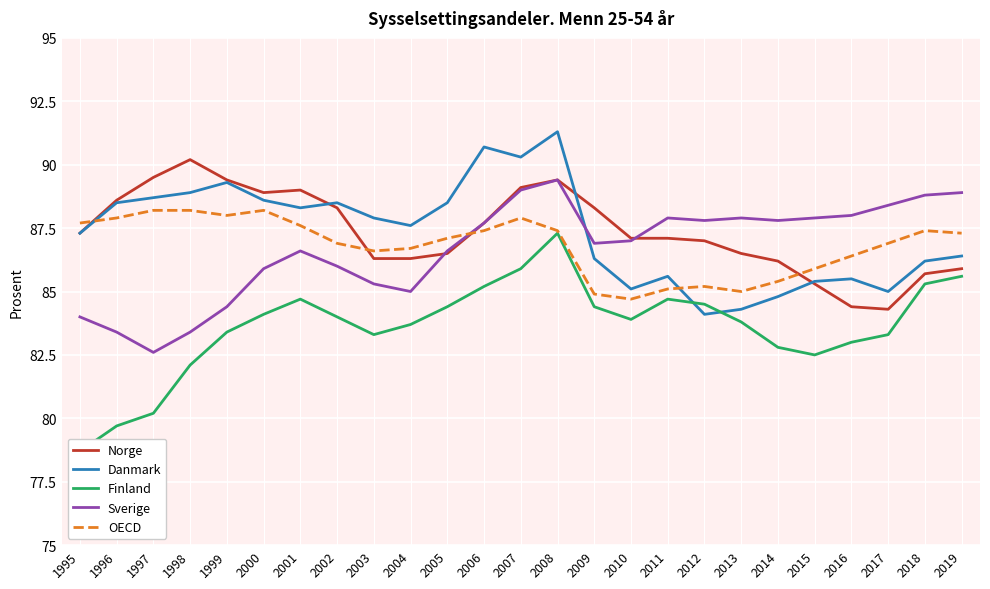

True or false: OECD and Finland cross at least once.

False